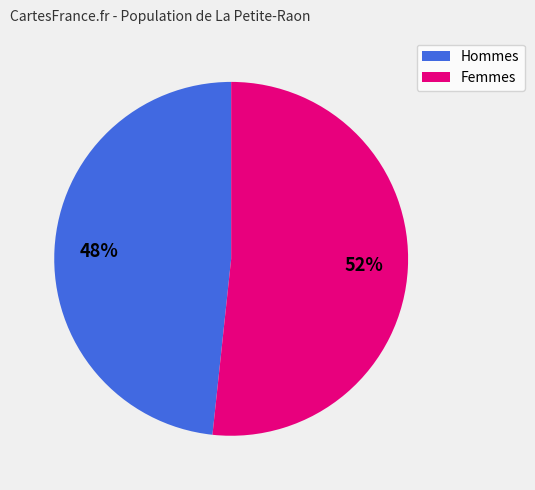

To the nearest percent, what portion does Hommes represent?

48%